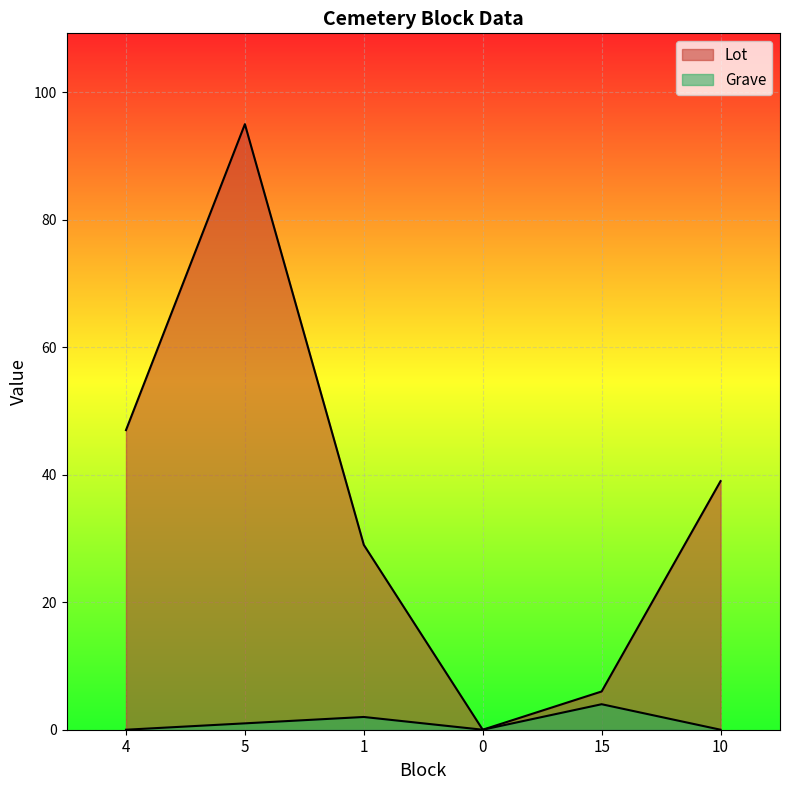

Where does the Lot series first go above 39?

4